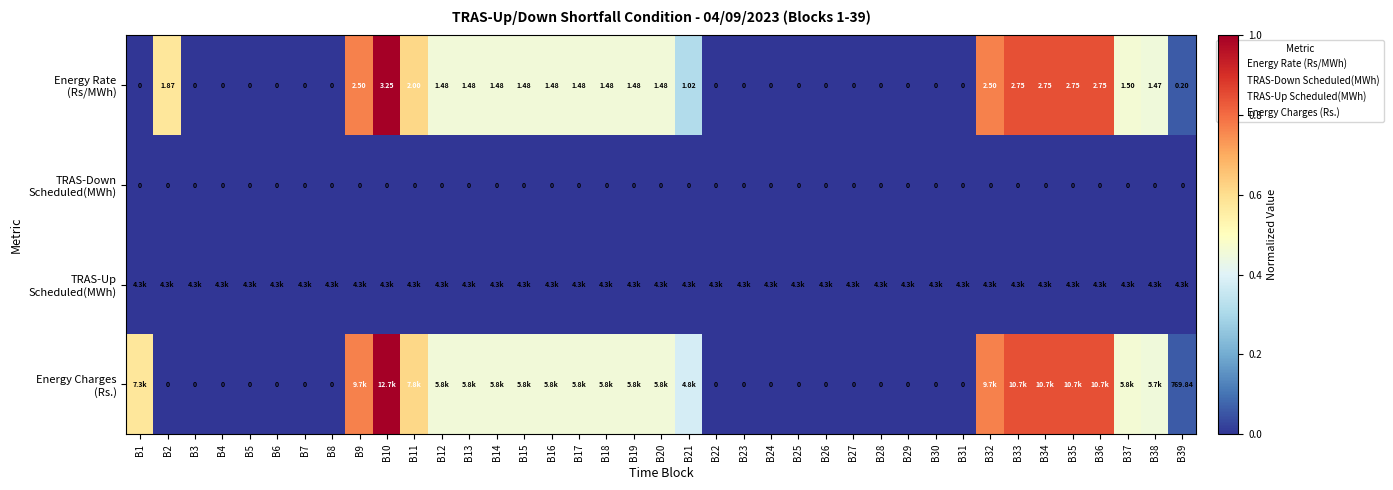

How many positive values does the Energy Charges (Rs.) series have?

22